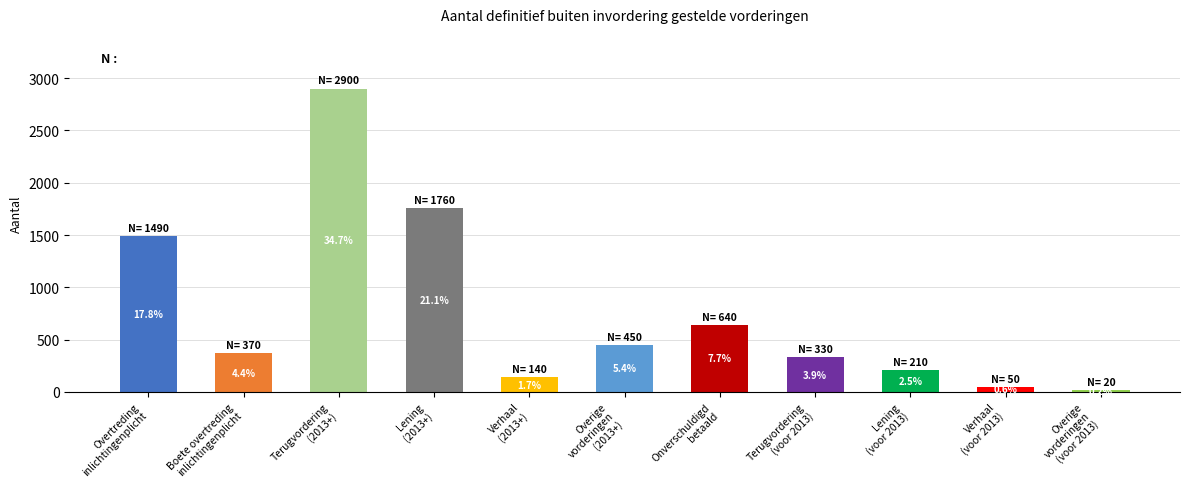

What is the change in value from Lening
(2013+) to Verhaal
(2013+)?

-1620